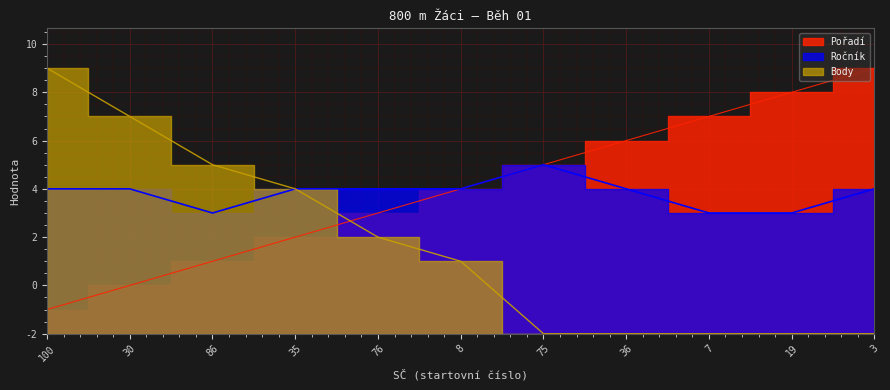

At 100, list the series in order from smallest to largest.

Pořadí, Ročník, Body